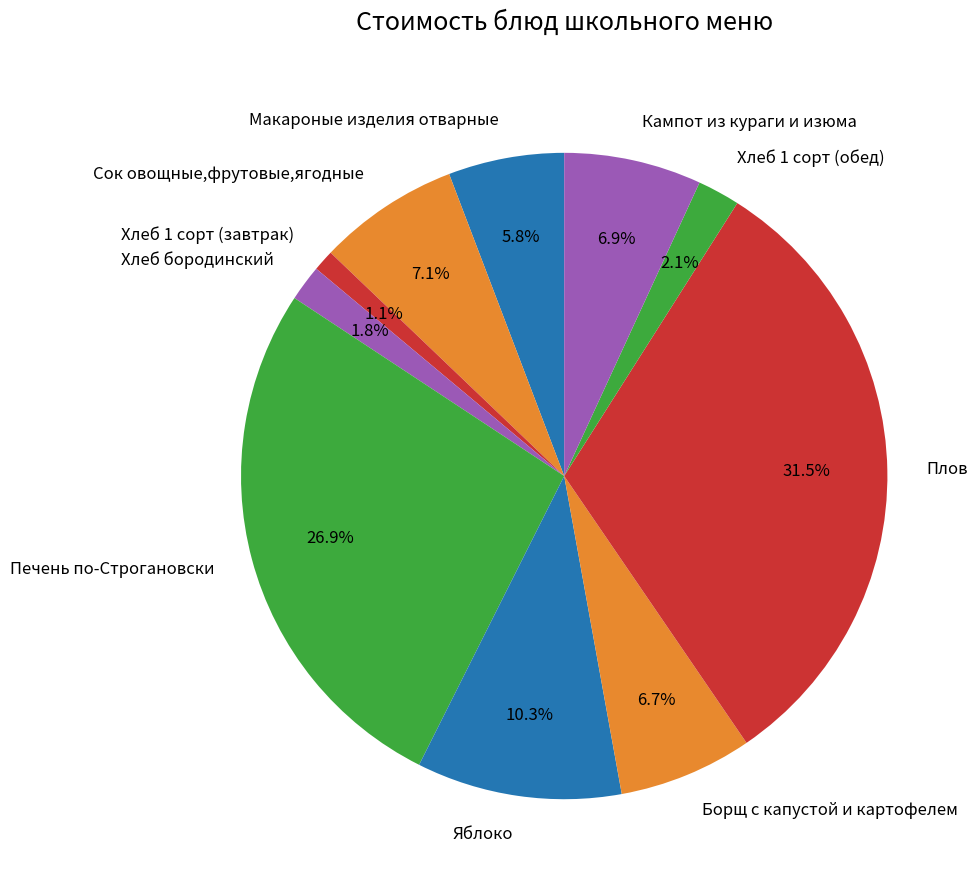

To the nearest percent, what is the combined percentage of Хлеб бородинский and Хлеб 1 сорт (обед)?

4%